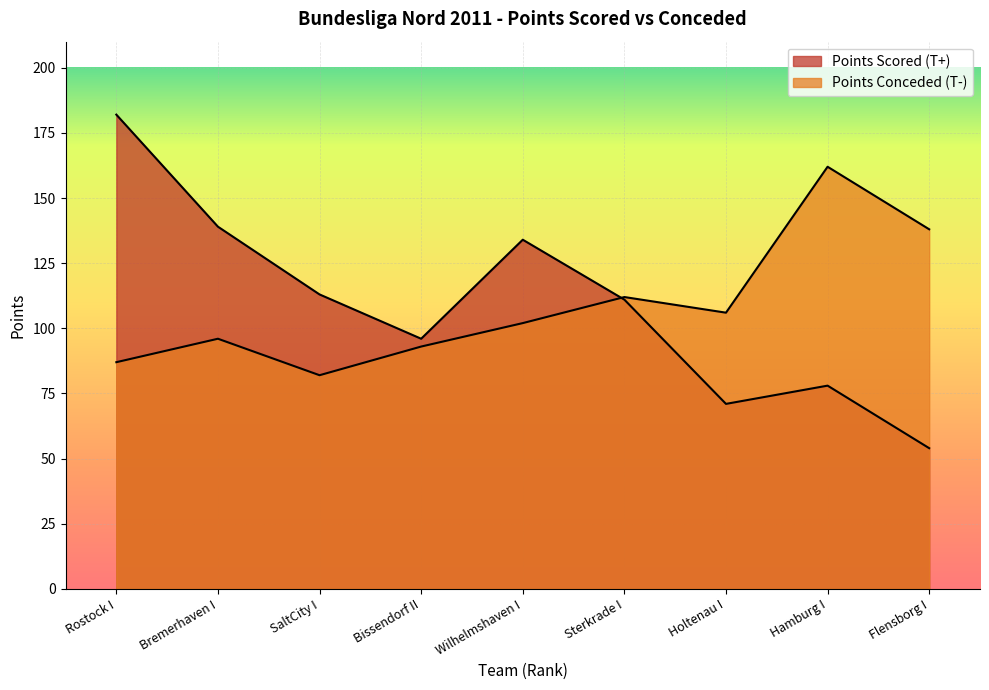

Reading left to right, transcribe all the data shown in this chart.

Points Scored (T+): 182	139	113	96	134	111	71	78	54
Points Conceded (T-): 87	96	82	93	102	112	106	162	138